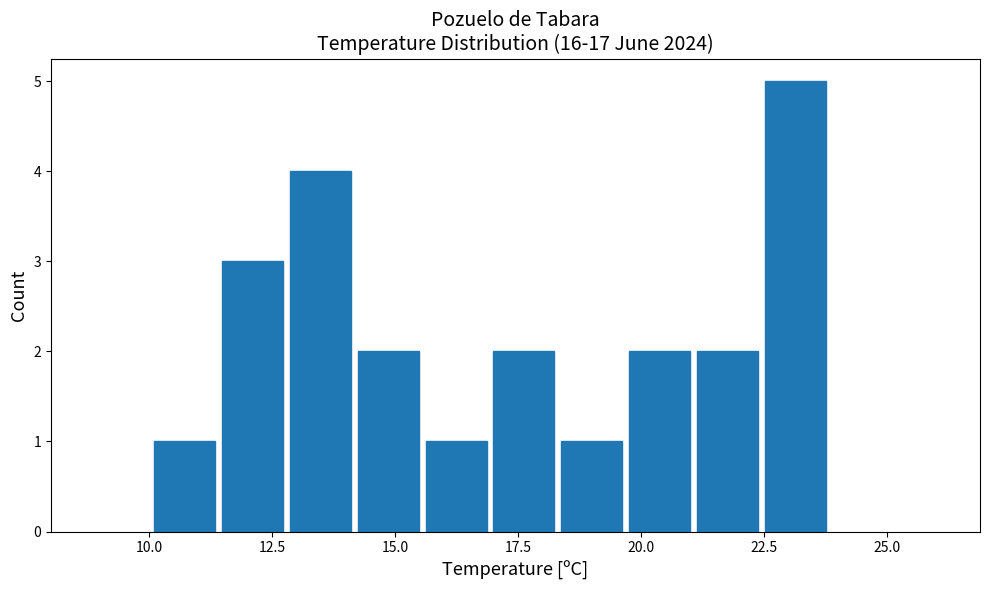

Read against the x-axis, roughly where is the centre of the tallest bar?

23.0